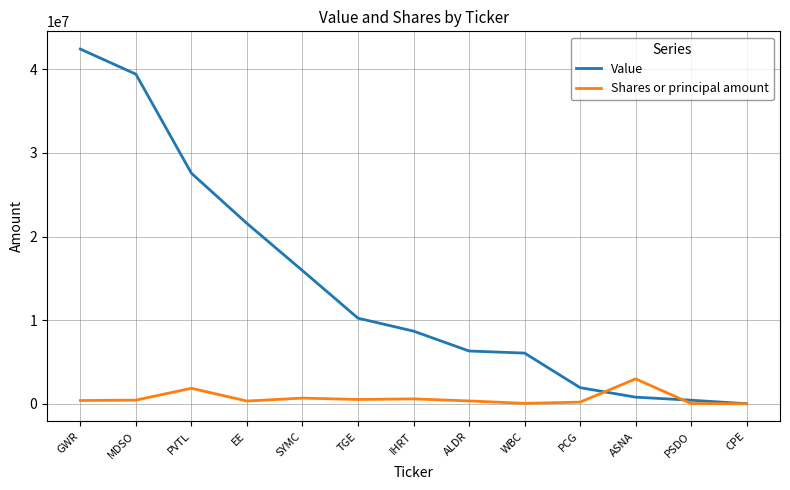

What position from the left is SYMC?

5